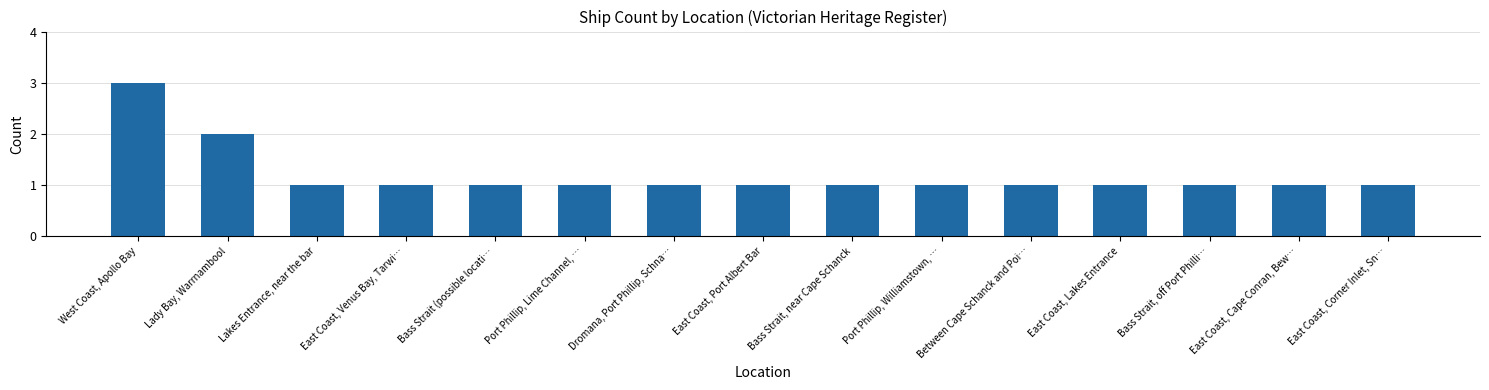

How many bars are there in total?

15